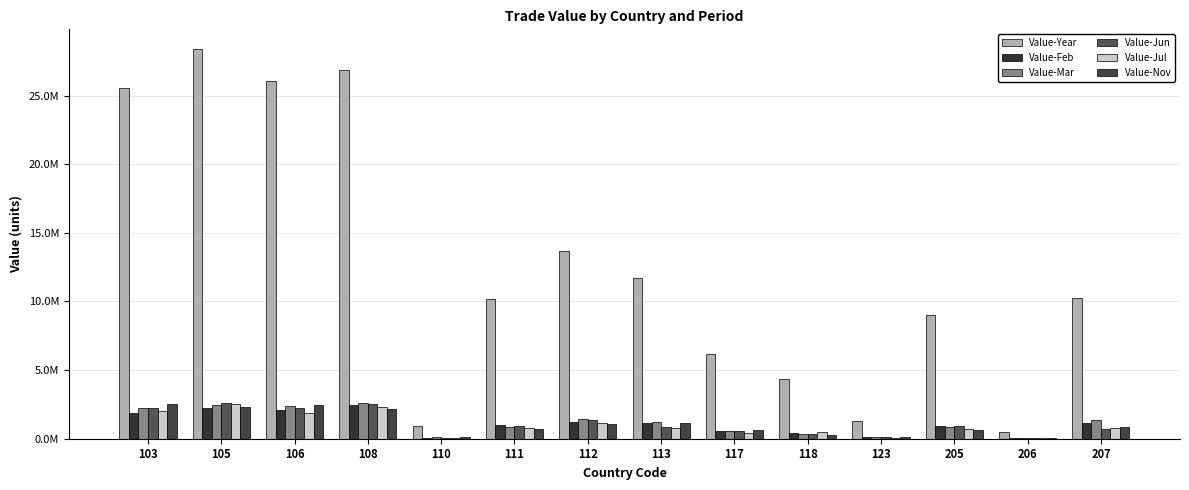

How many values in the Value-Feb series exceed 1164881?

6